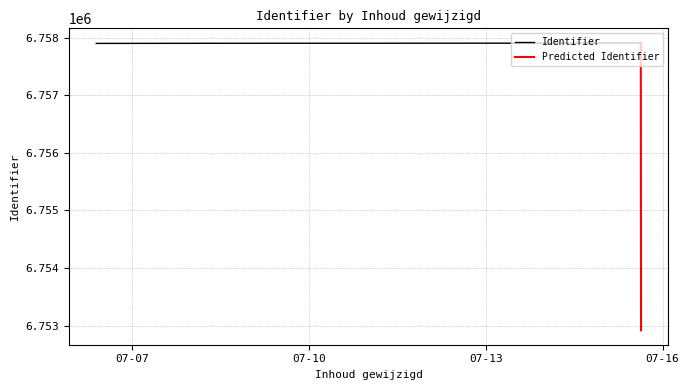

What is the label of the 6th point from the left?

2021-07-15 15:14:12